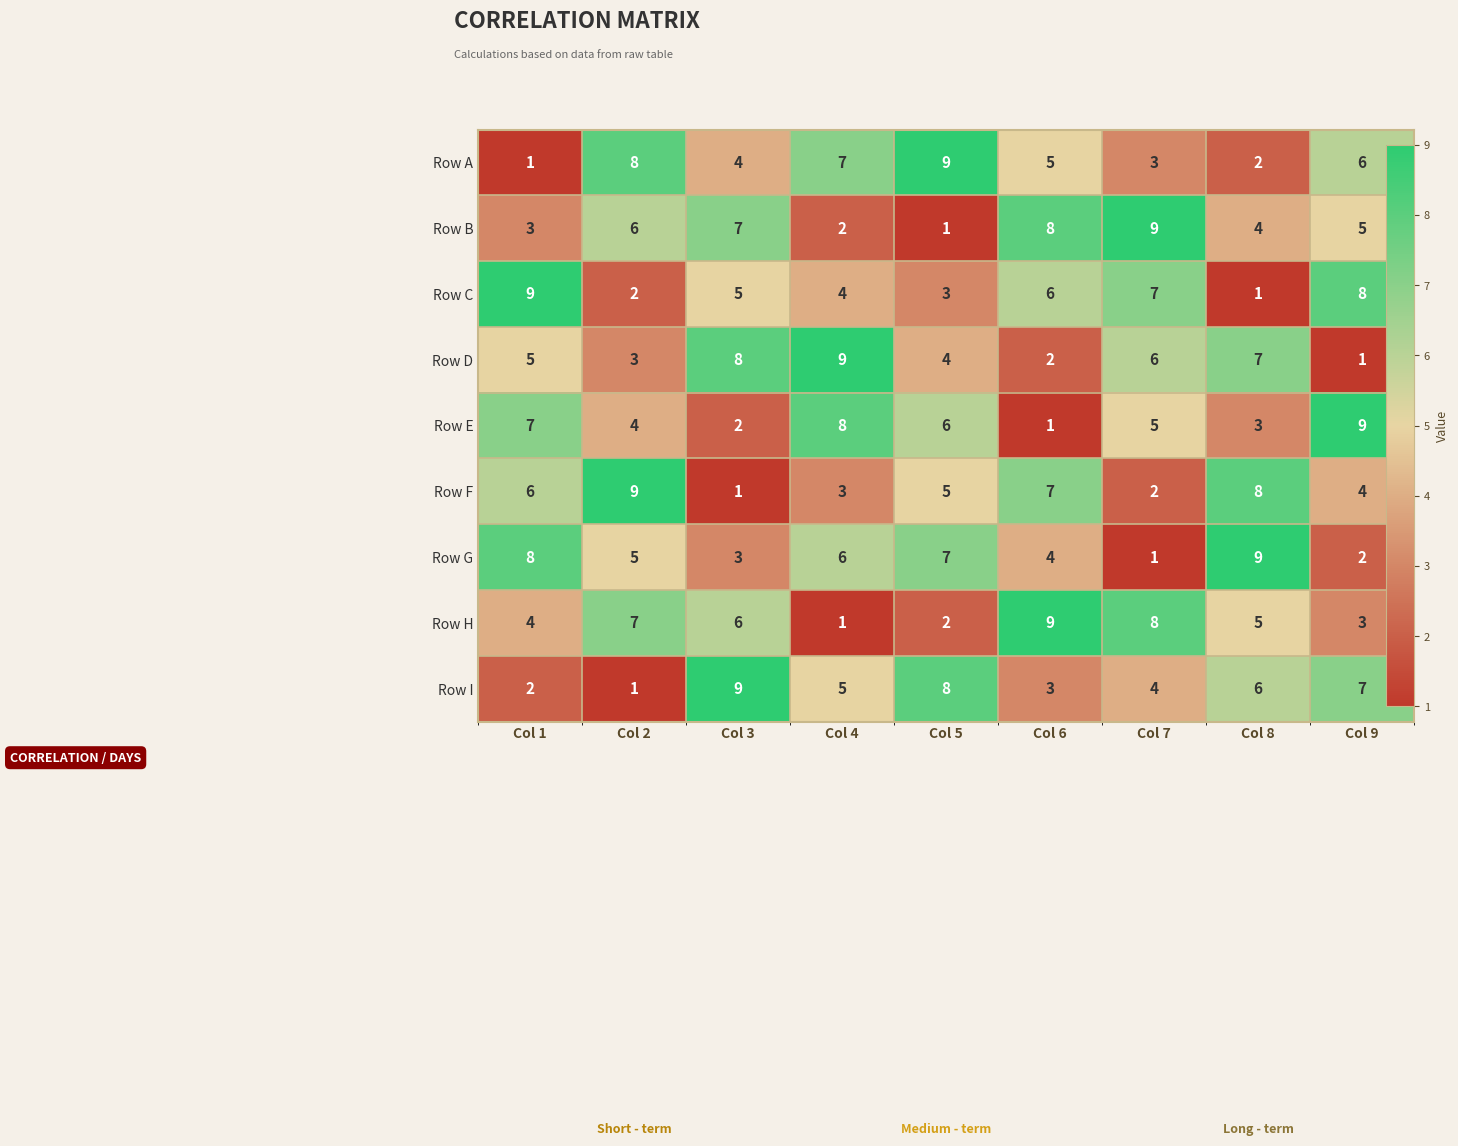

Rank the series at Col 7 from lowest to highest value.

Row G, Row F, Row A, Row I, Row E, Row D, Row C, Row H, Row B